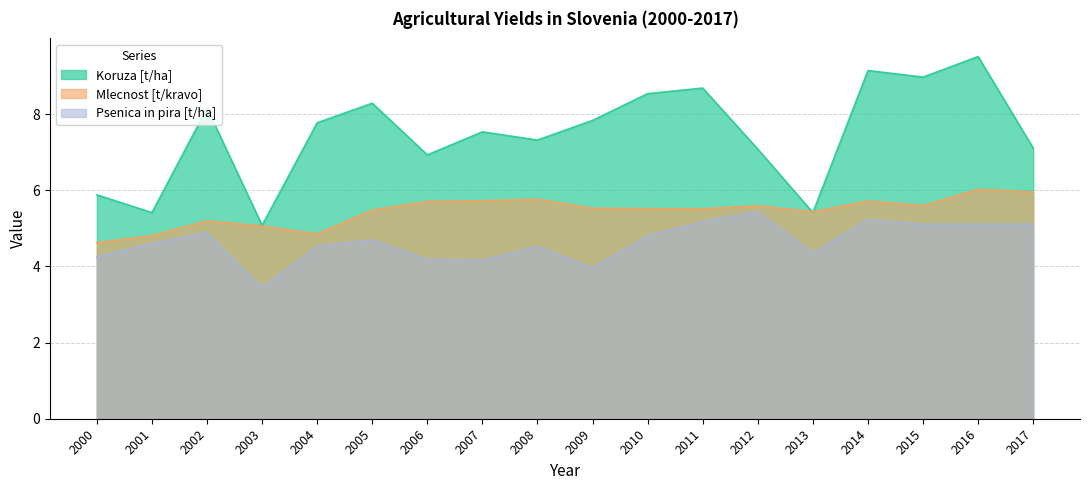

What is the difference between the Mlecnost [t/kravo] values at 2016 and 2000?

1.4